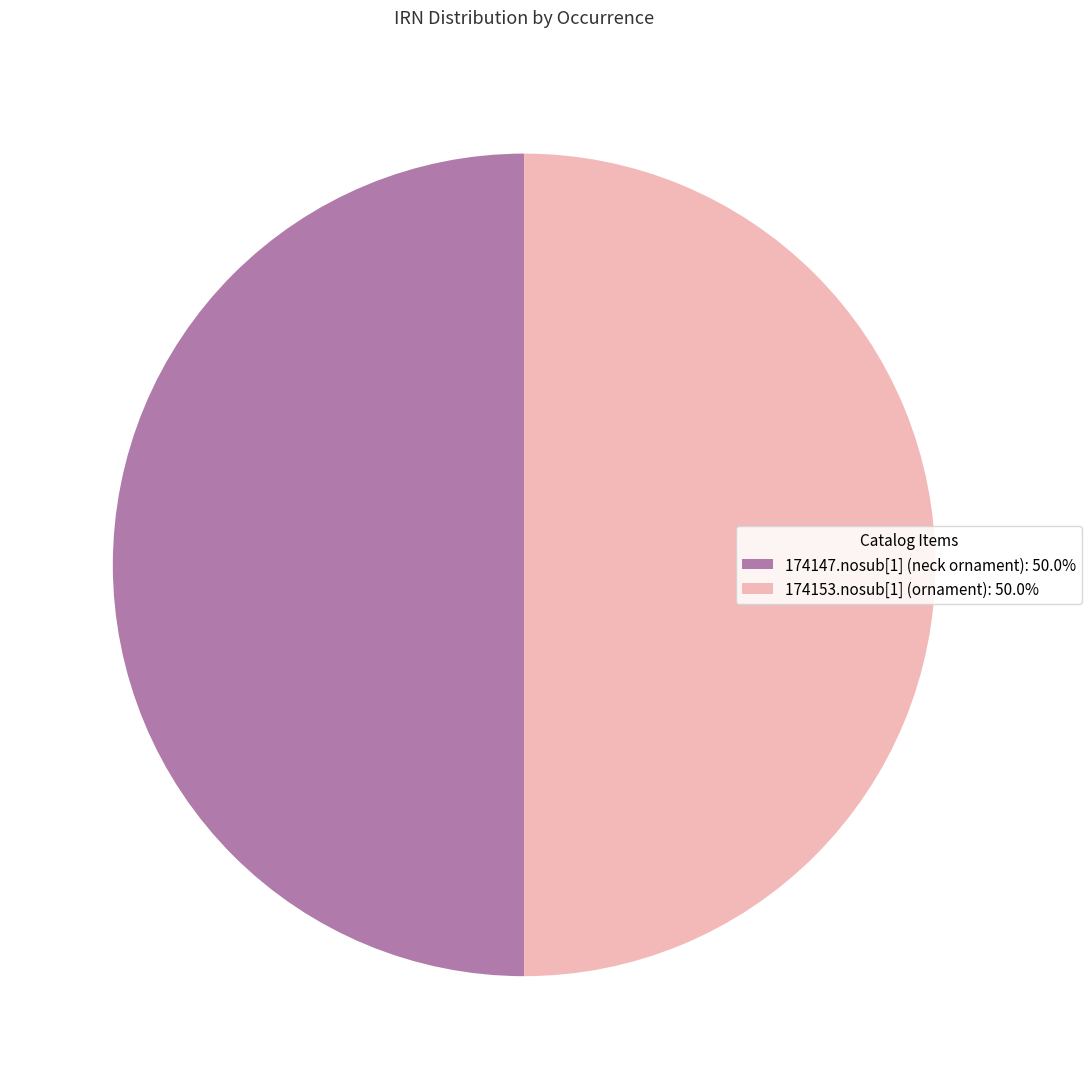

Is the sum of 174153.nosub[1] (ornament): 50.0% and 174147.nosub[1] (neck ornament): 50.0% greater than half?

Yes